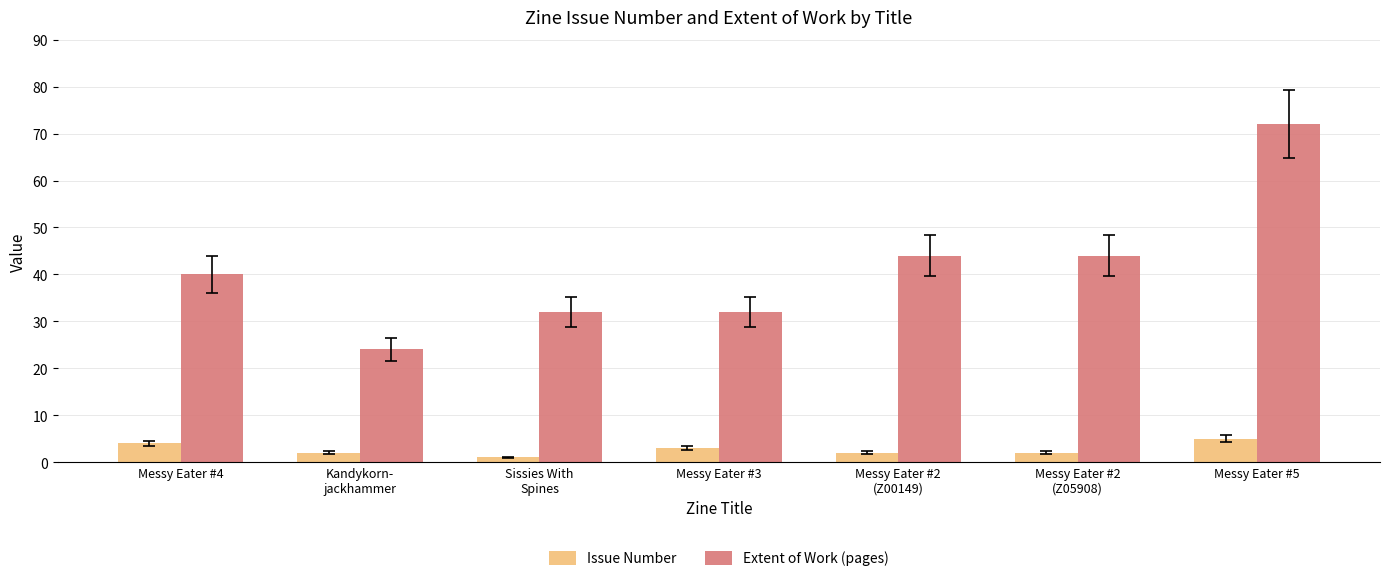

How many groups of bars are there?

7